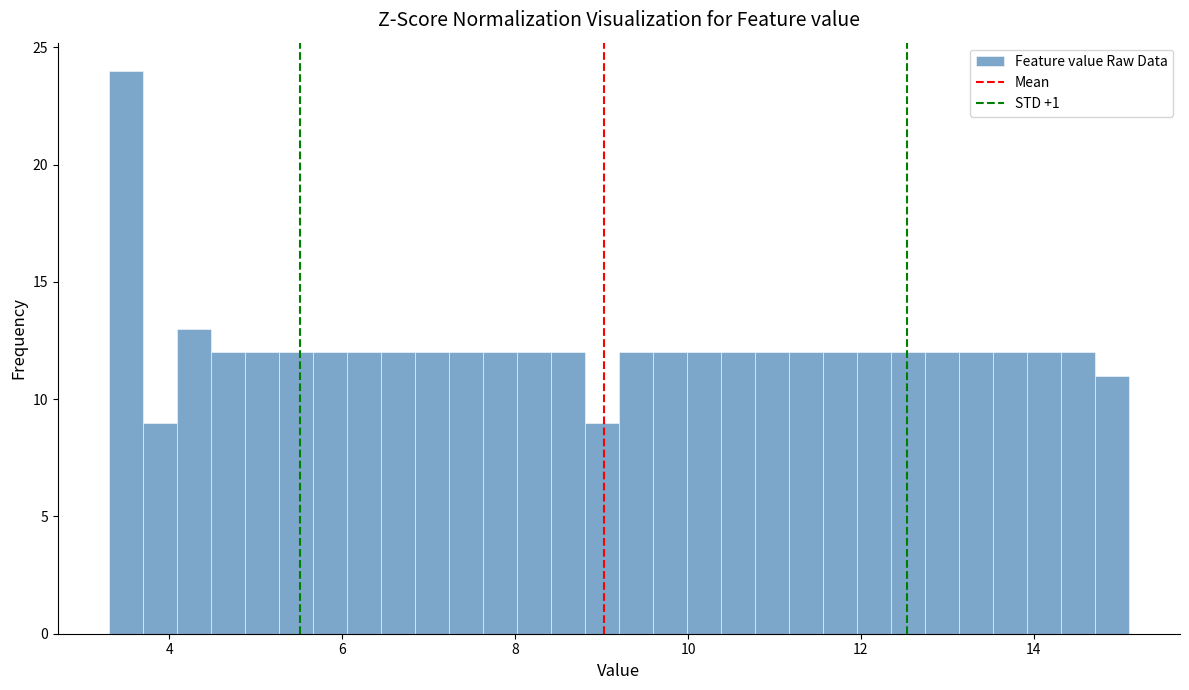

Read against the x-axis, roughly where is the centre of the tallest bar?

3.4